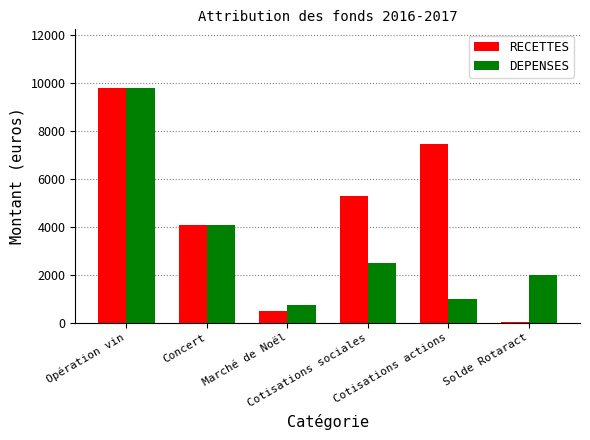

Read the RECETTES value at Concert, to the nearest 100.

4100